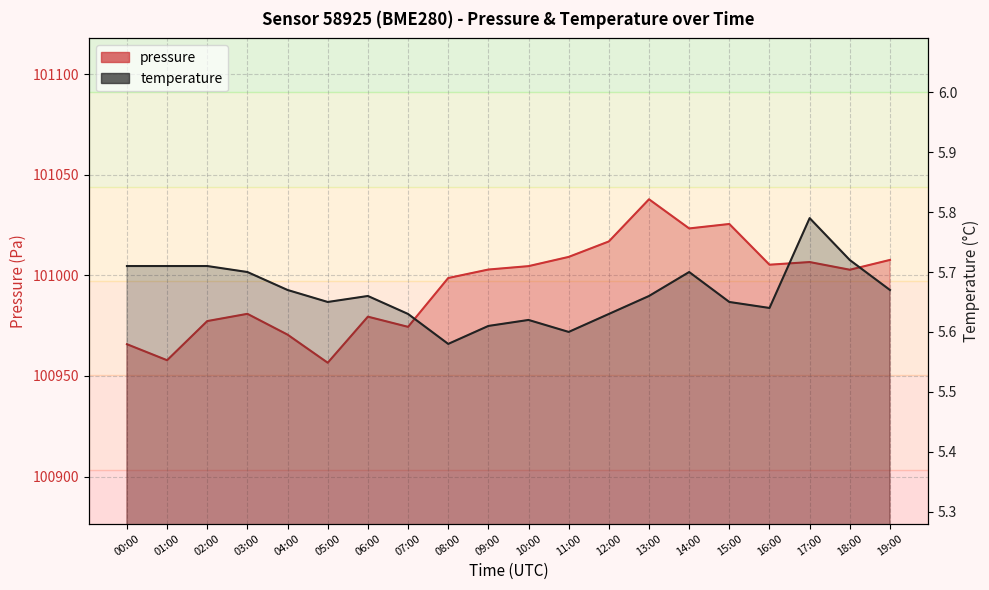

Between 14:00 and 18:00, which is larger?

14:00